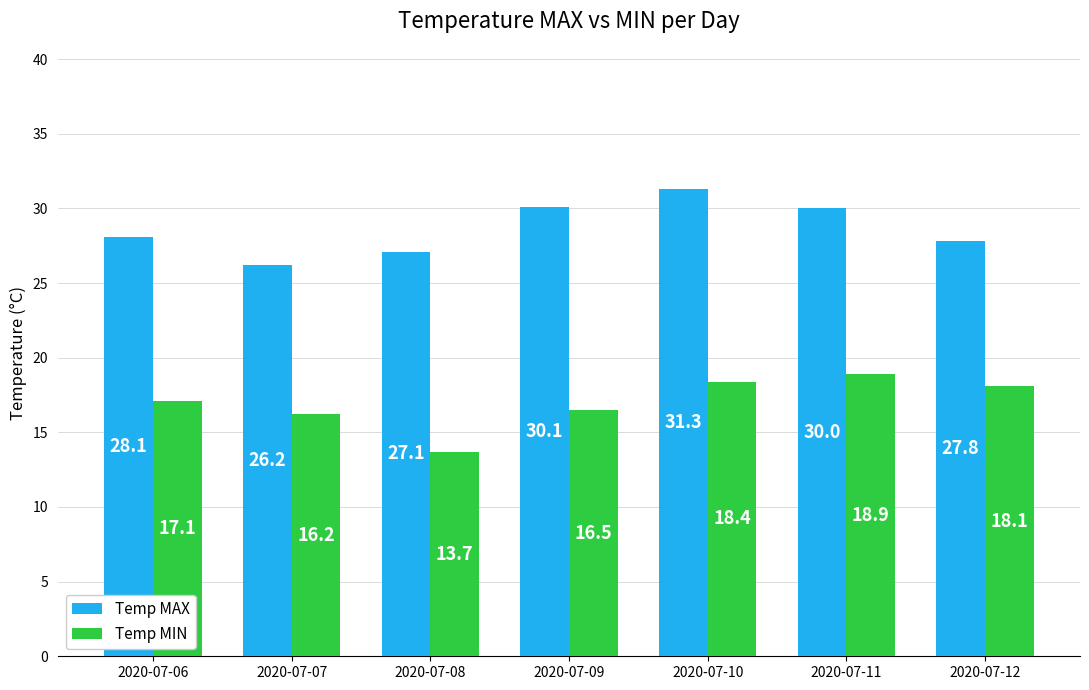

What is the value of the Temp MIN bar at the 4th from the left?

16.5